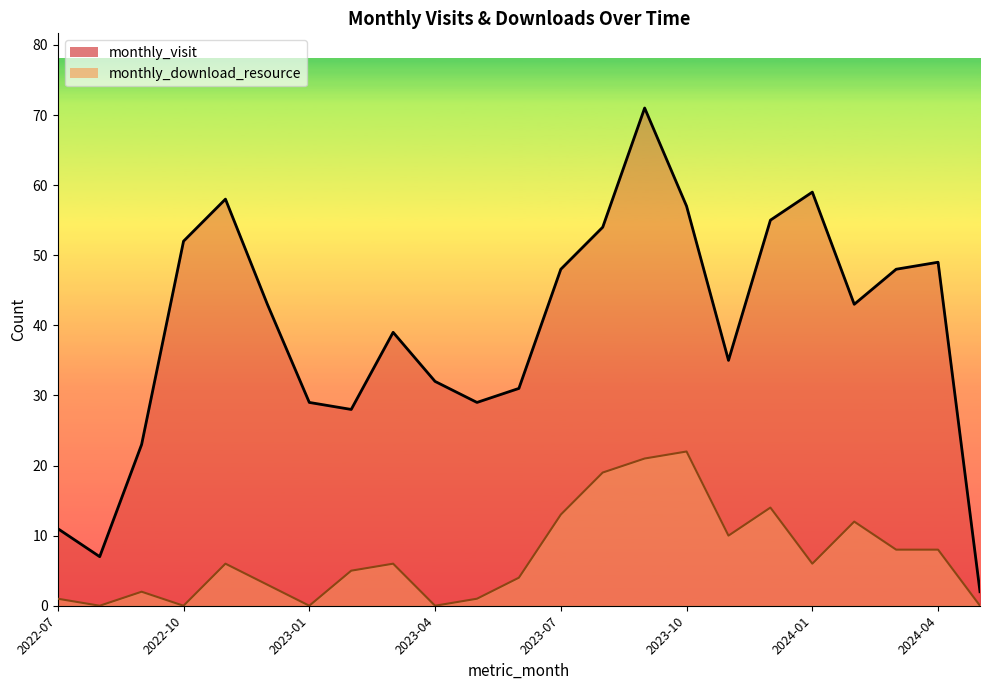

True or false: monthly_download_resource and monthly_visit intersect in this chart.

False